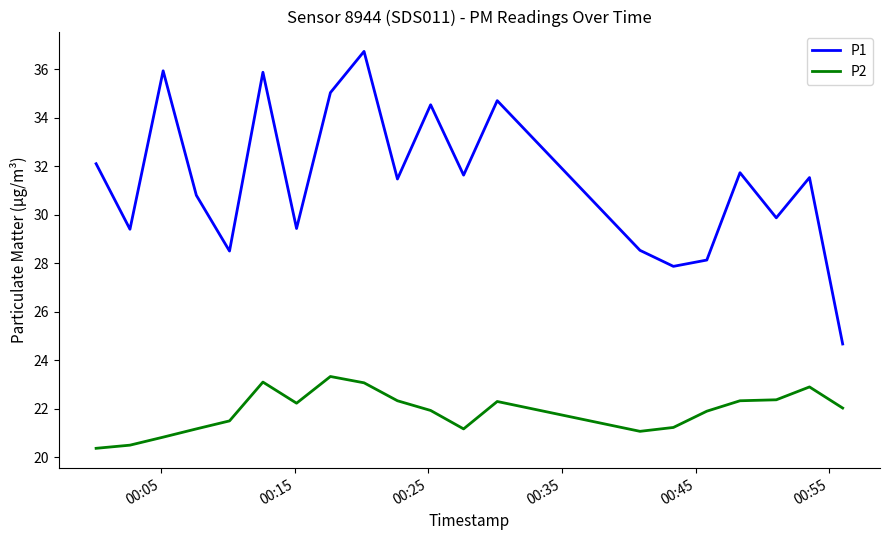

What is the maximum value for P1?

36.7